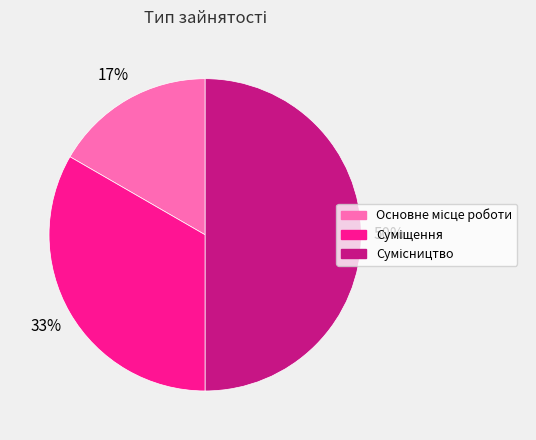

How many slices are in this pie chart?

3